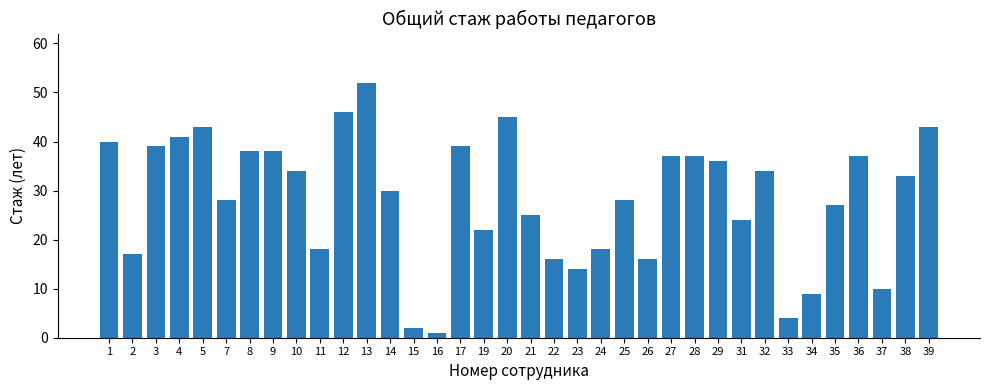

What is the difference between the second highest and second lowest values?

44